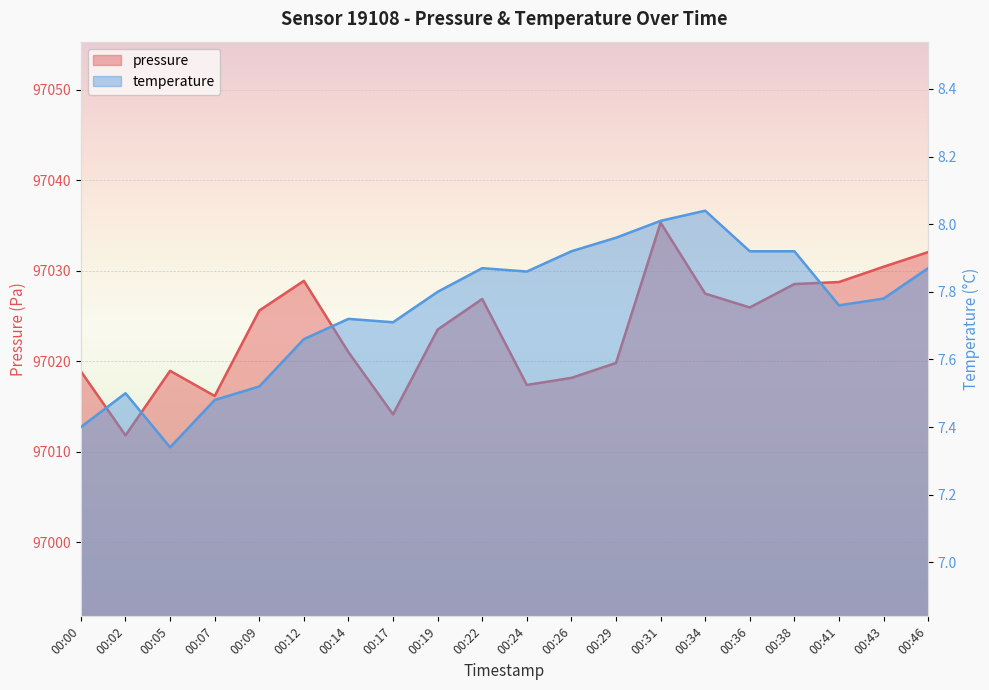

True or false: pressure has a value of 97026.0 at 00:36.

True